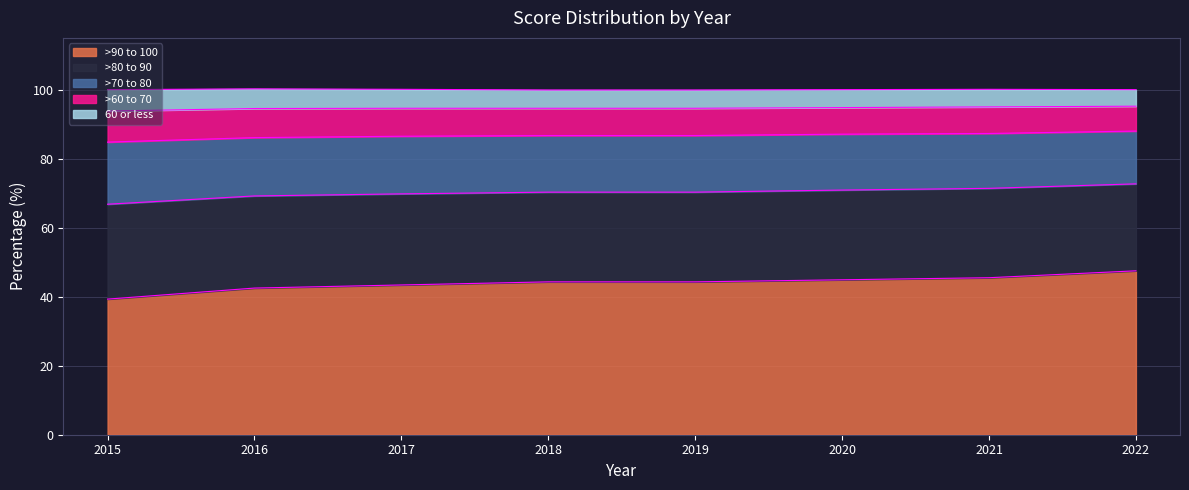

Which has a higher value, 2017 or 2015?

2017